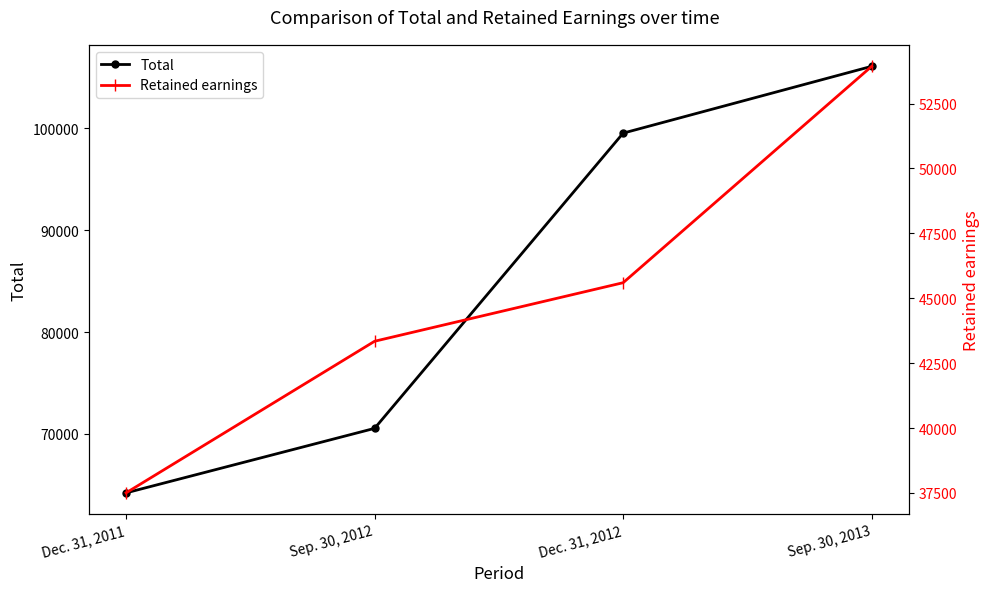

Reading left to right, what are all the values shown in this chart?

Total: Dec. 31, 2011=64214	Sep. 30, 2012=70549	Dec. 31, 2012=99539	Sep. 30, 2013=106099
Retained earnings: Dec. 31, 2011=37501	Sep. 30, 2012=43343	Dec. 31, 2012=45599	Sep. 30, 2013=53936